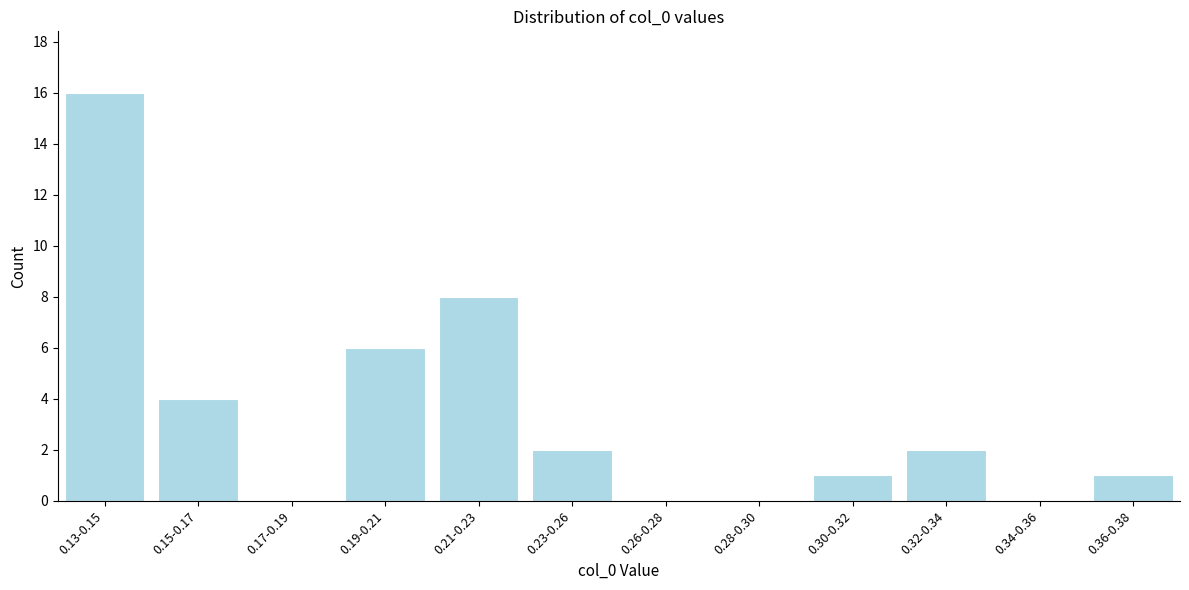

Reading left to right, transcribe all the data shown in this chart.

0.13-0.15=16	0.15-0.17=4	0.17-0.19=0	0.19-0.21=6	0.21-0.23=8	0.23-0.26=2	0.26-0.28=0	0.28-0.30=0	0.30-0.32=1	0.32-0.34=2	0.34-0.36=0	0.36-0.38=1